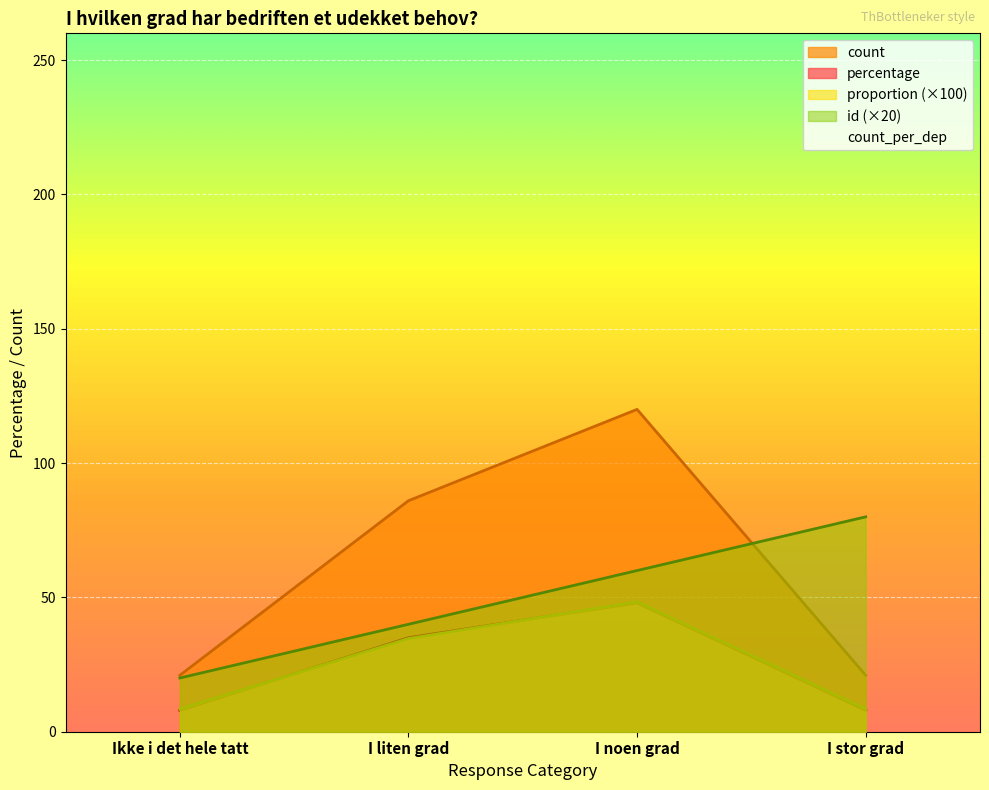

Which series has the largest total across all categories?

count